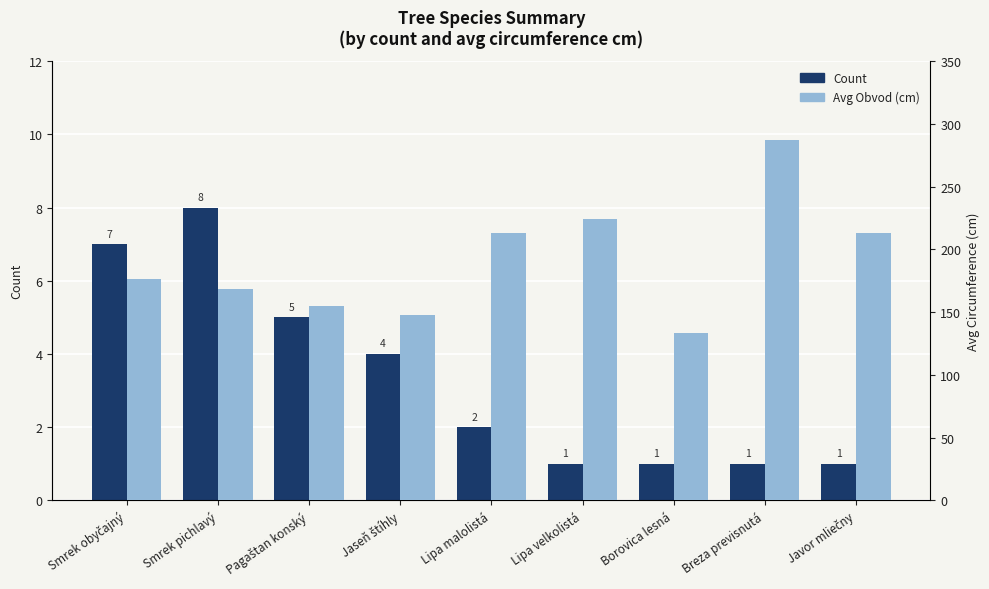

What are all the series names shown in the legend?

Count, Avg Obvod (cm)